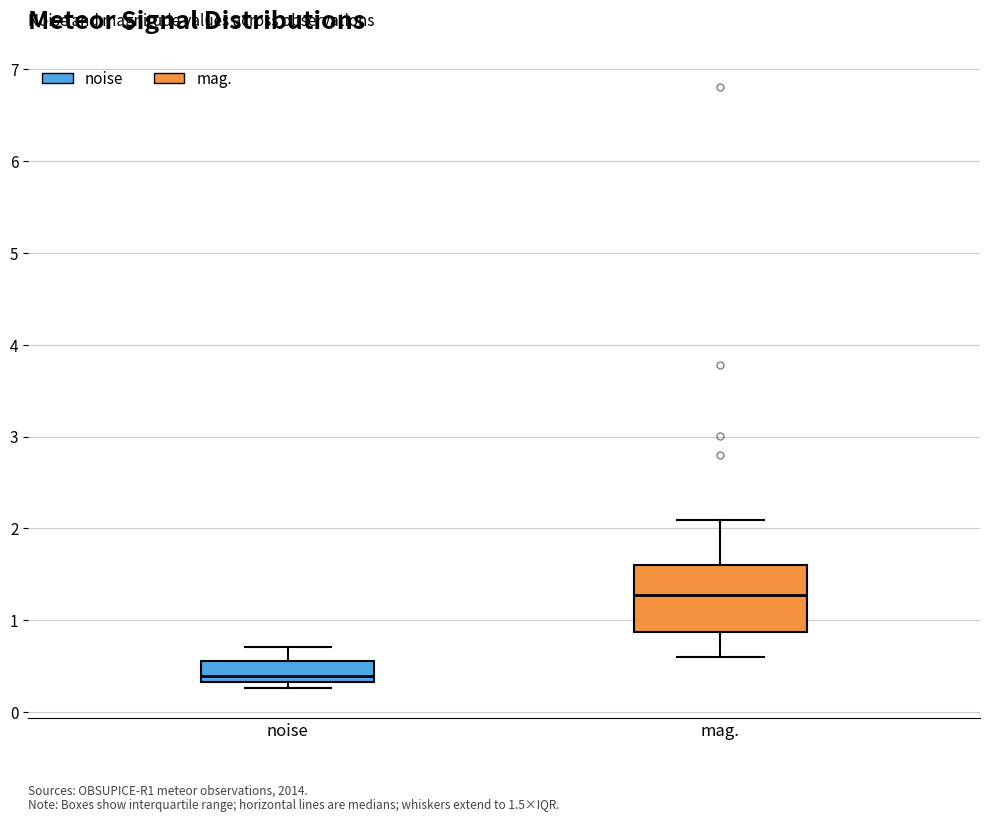

Which box is the tallest, from its lower edge to its upper edge?

mag.